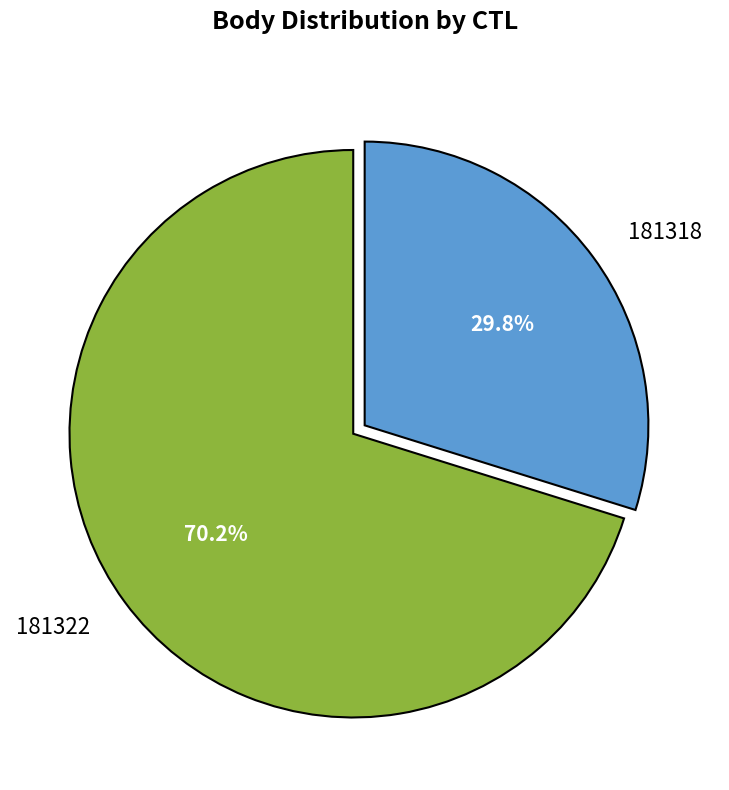

What is the smallest slice in the pie chart?

181318